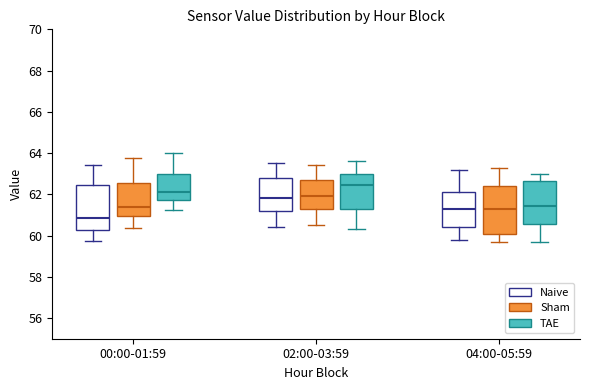

Where does the upper whisker of the box for 04:00-05:59 (Sham) end on the y-axis? The values are not printed on the chart, so give them approximately, as read against the axis.

63.4